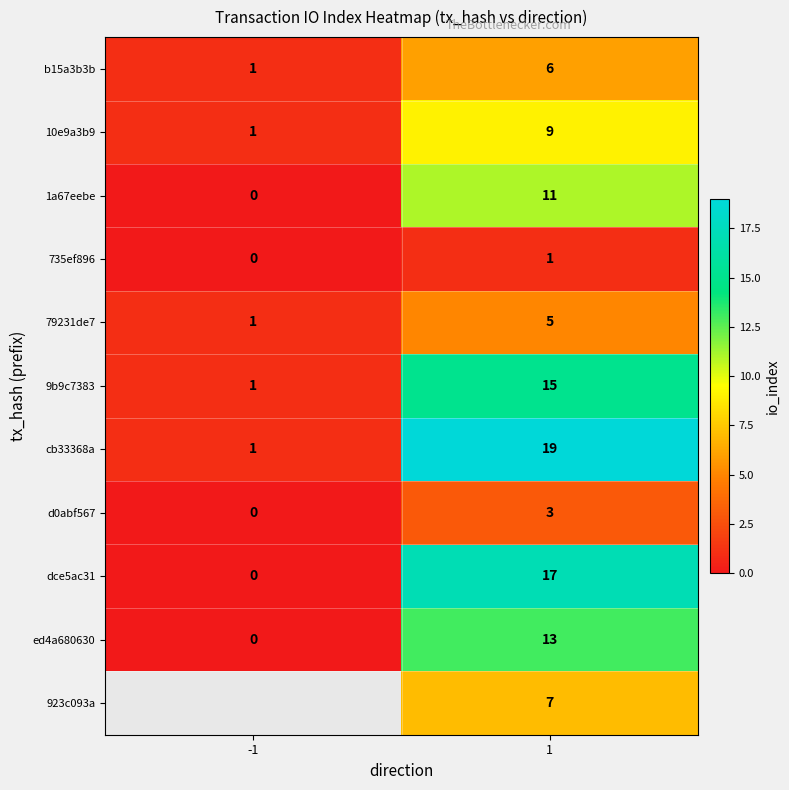

Is the value of 735ef896 at 1 greater than the value of dce5ac31 at -1?

Yes